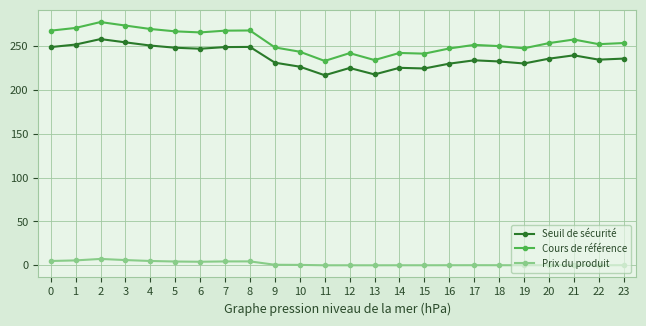

What is the highest value of the Cours de référence series?

277.2